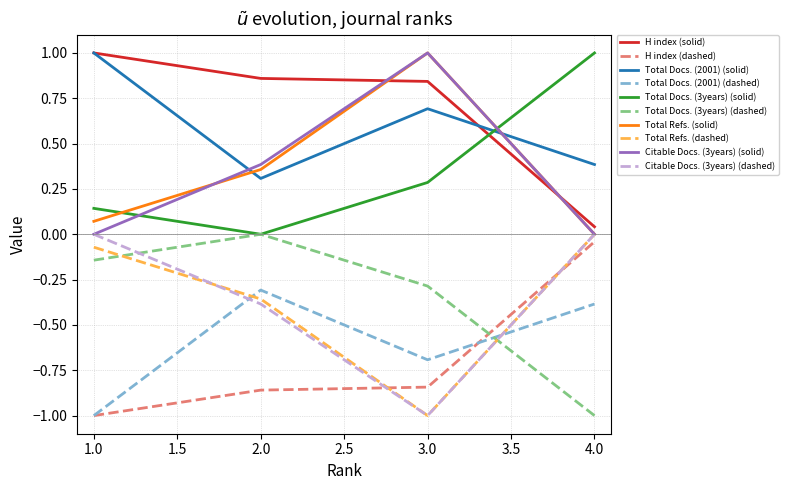

What is the highest value of the Total Refs. (solid) series?

1.0